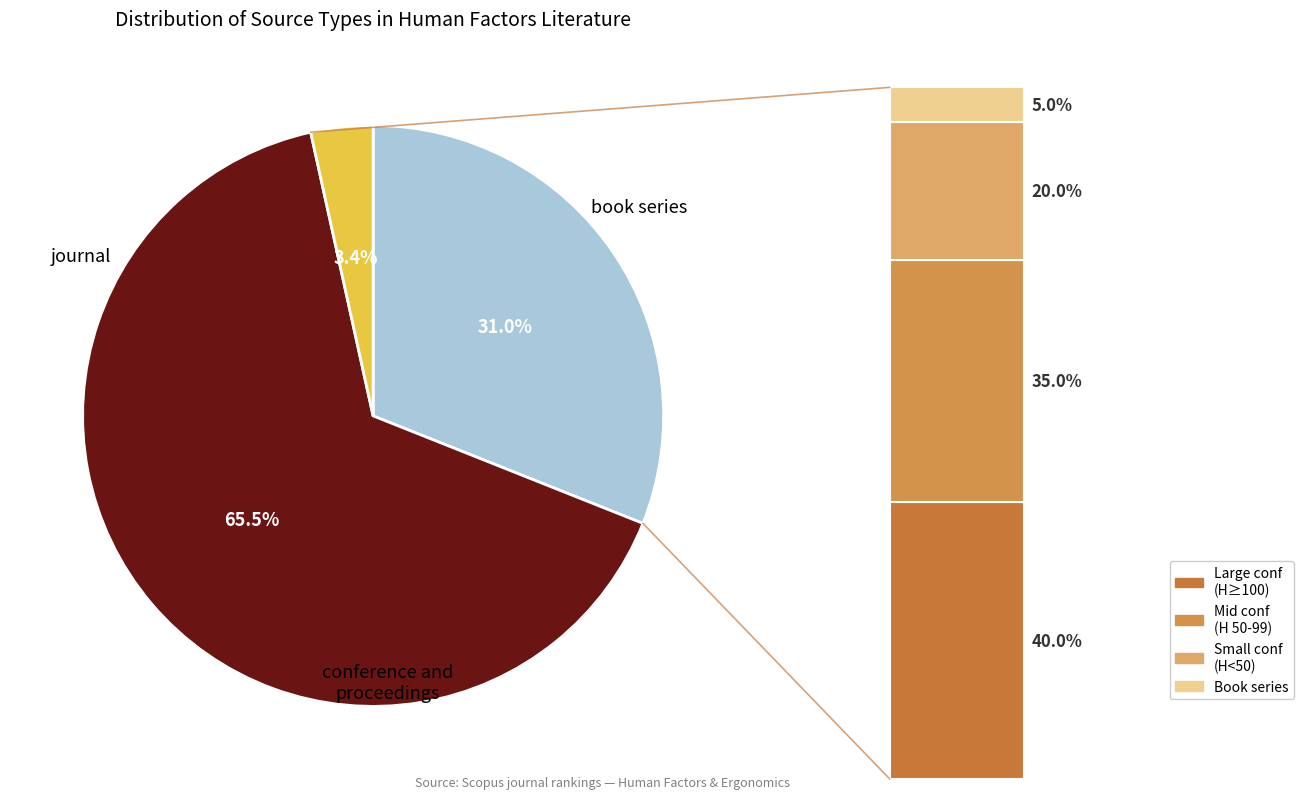

To the nearest percent, what is the combined percentage of book series and conference and proceedings?

69%